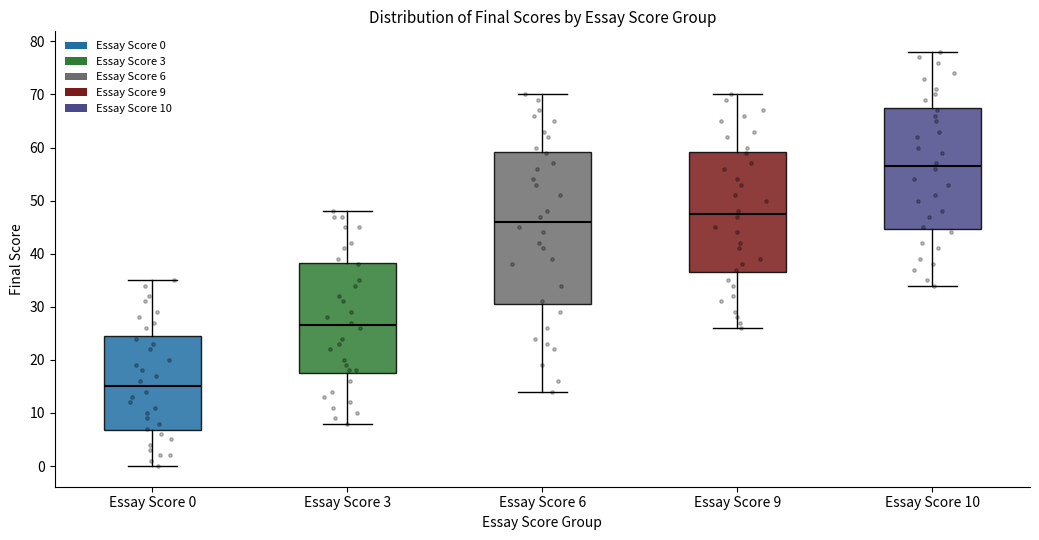

Which box's median line is the lowest?

Essay Score 0